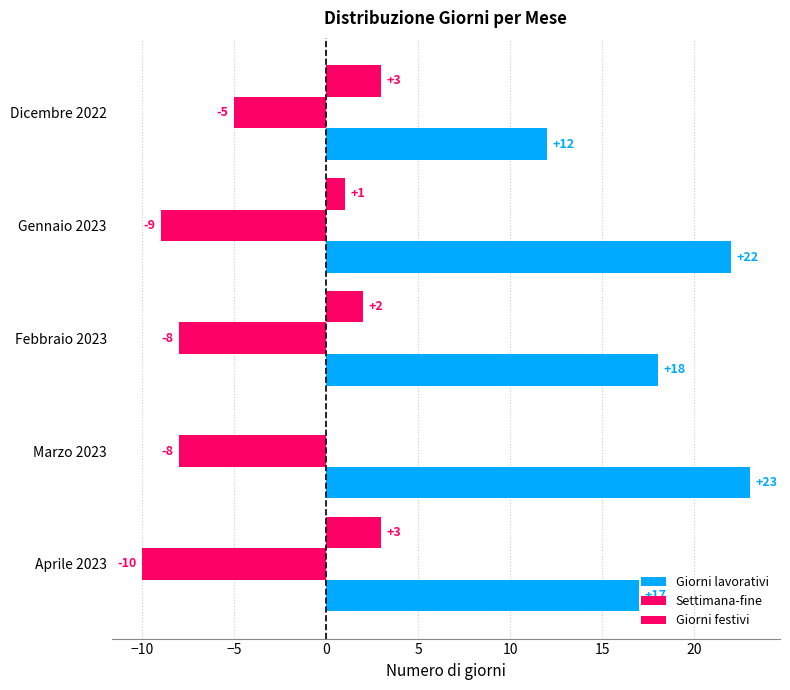

What is the difference between the second highest and second lowest values in the Settimana-fine series?

1